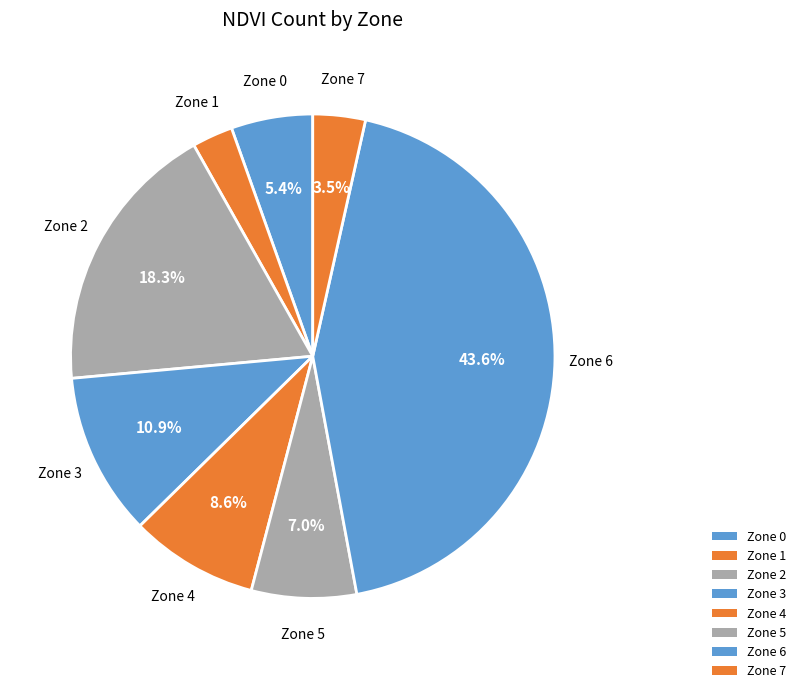

Count the number of slices in the pie.

8